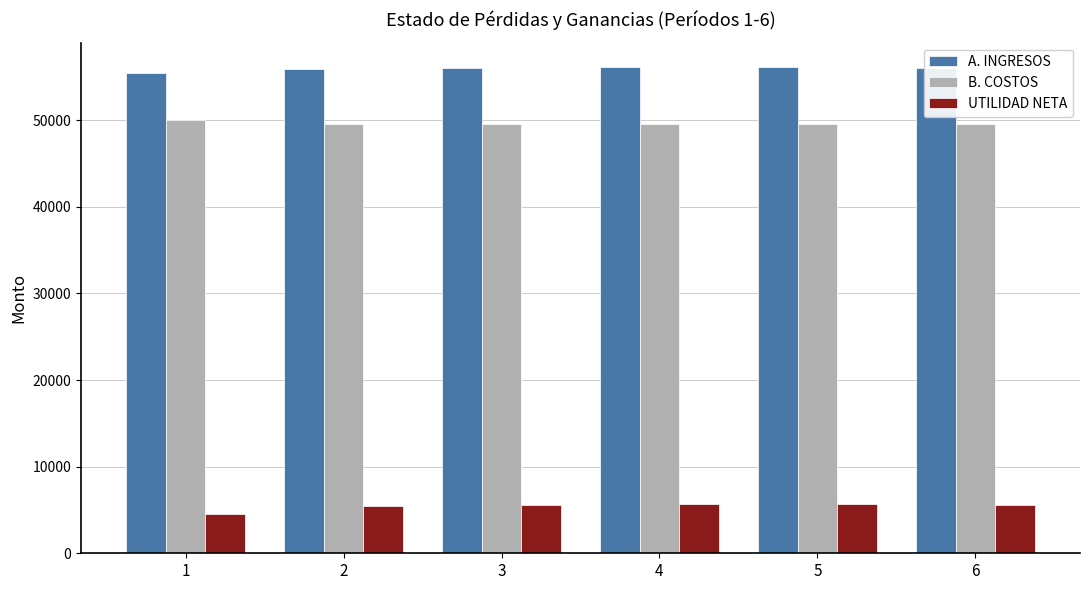

Is it true that B. COSTOS equals 49583.4 at 3?

True